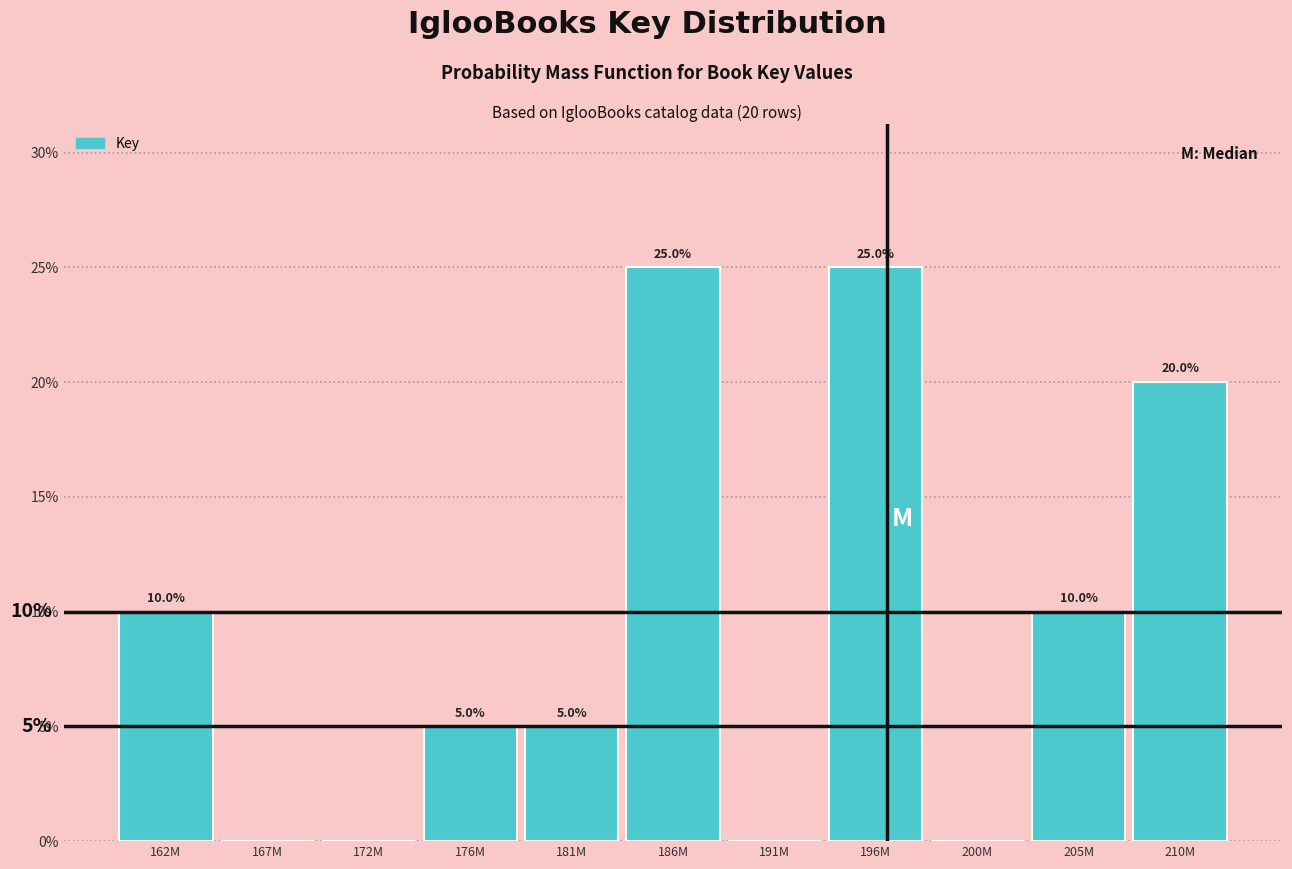

Reading right to left, extract all data points from this chart.

210M=20	205M=10	200M=0	196M=25	191M=0	186M=25	181M=5	176M=5	172M=0	167M=0	162M=10